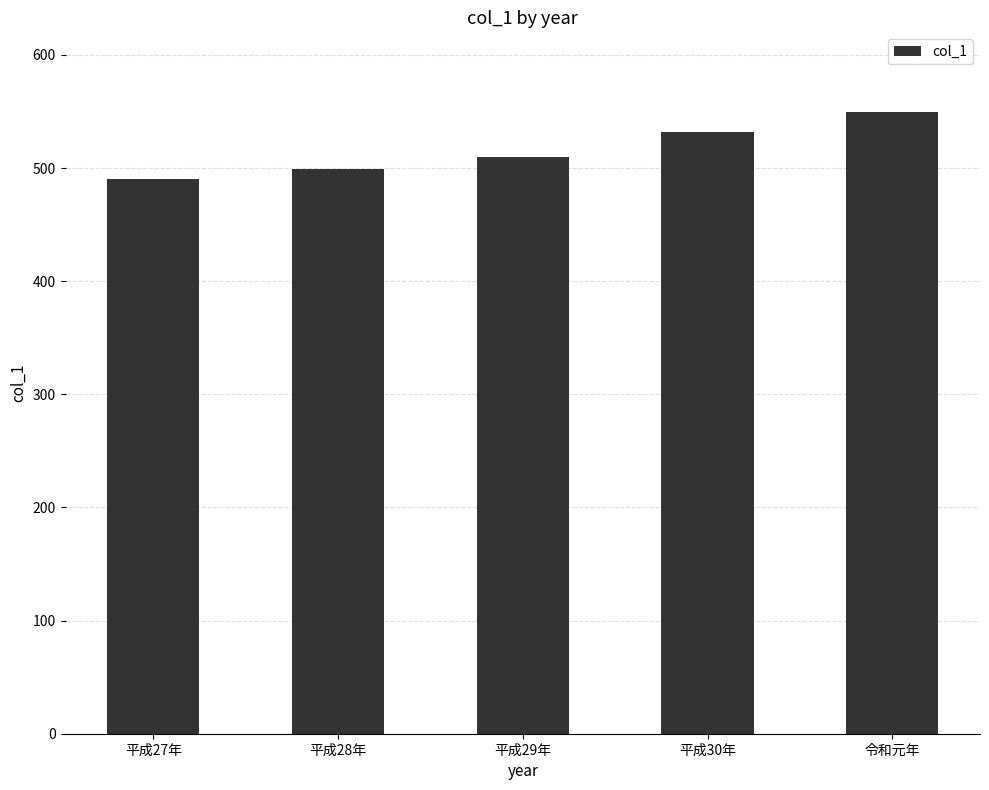

How many data points does each series have?

5